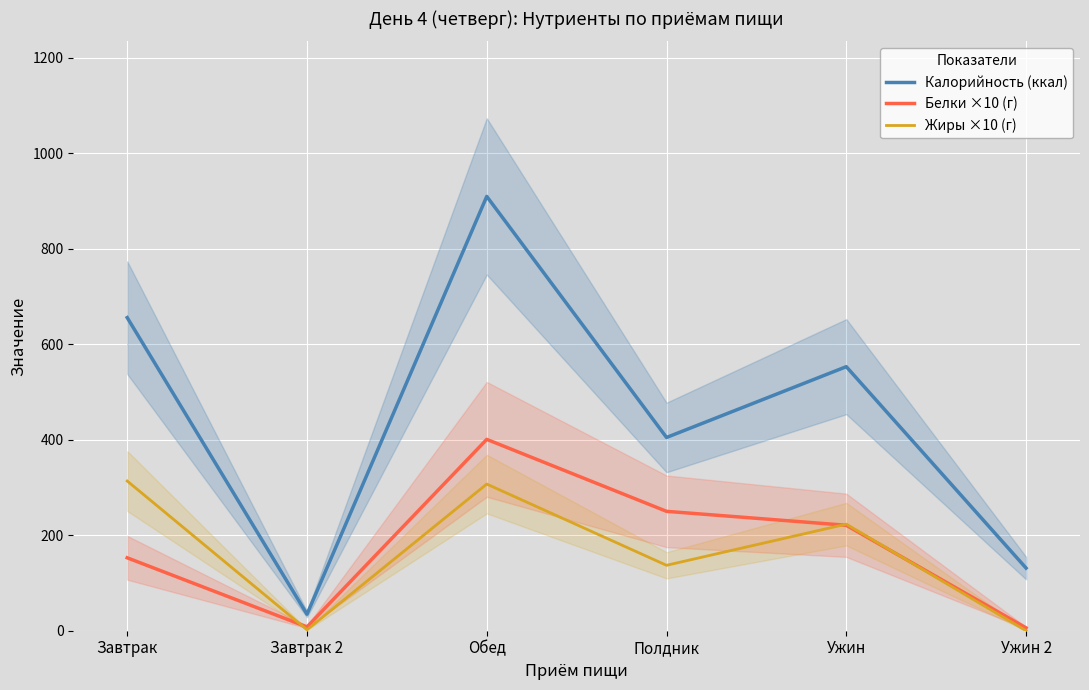

What is the total value across all series at Ужин?

996.9